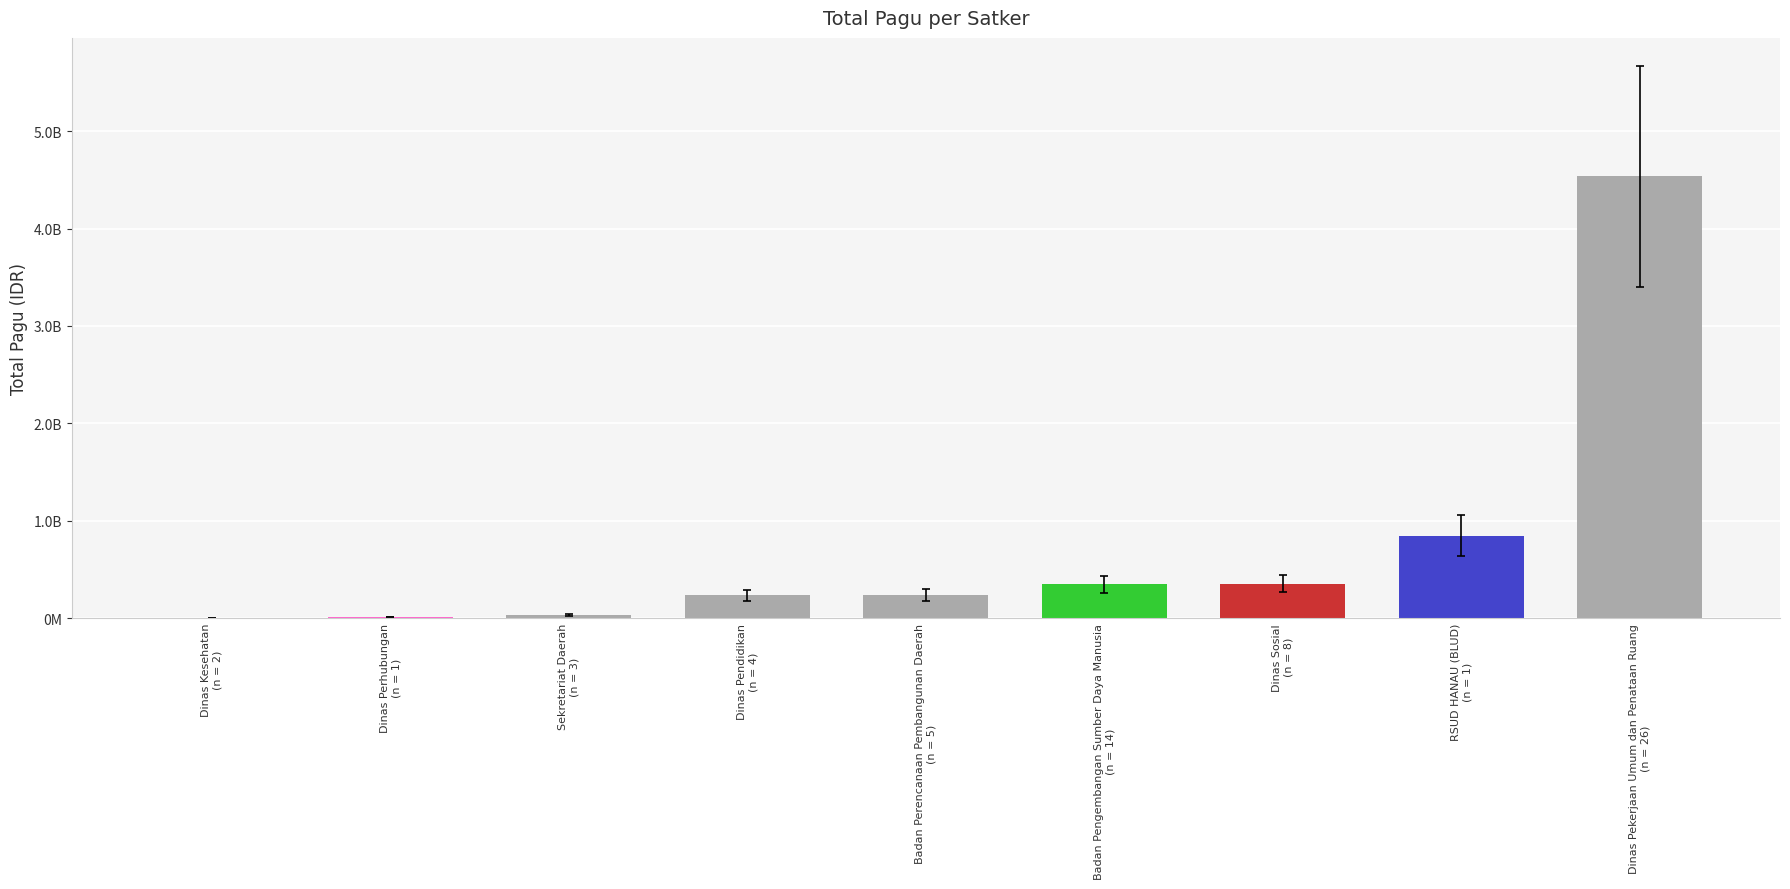

List the labels in order of value, smallest first.

Dinas Kesehatan
(n = 2), Dinas Perhubungan
(n = 1), Sekretariat Daerah
(n = 3), Dinas Pendidikan
(n = 4), Badan Perencanaan Pembangunan Daerah
(n = 5), Badan Pengembangan Sumber Daya Manusia
(n = 14), Dinas Sosial
(n = 8), RSUD HANAU (BLUD)
(n = 1), Dinas Pekerjaan Umum dan Penataan Ruang
(n = 26)